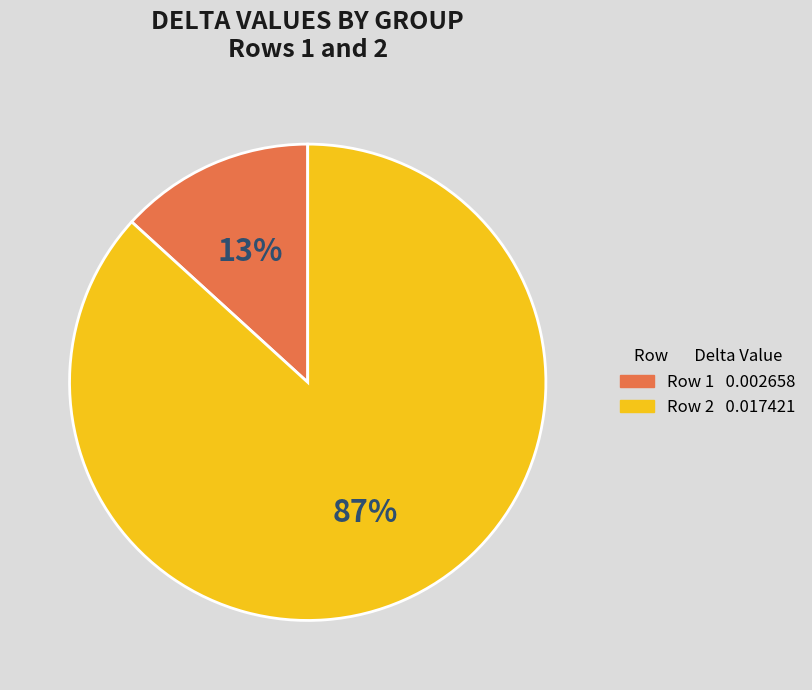

Is there any slice that represents more than half of the pie?

Yes